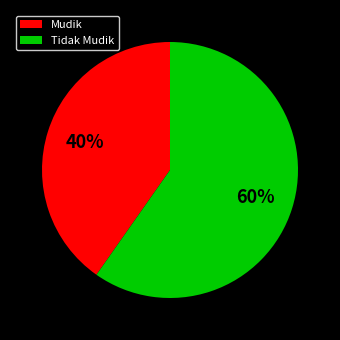

Which has a higher value, Mudik or Tidak Mudik?

Tidak Mudik